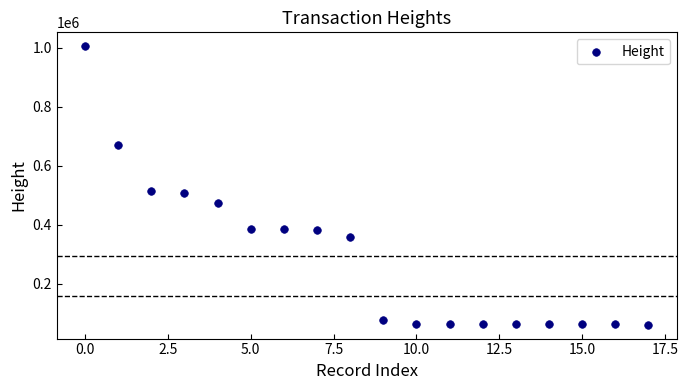

What is the range of Y values (max minus min)?

943541